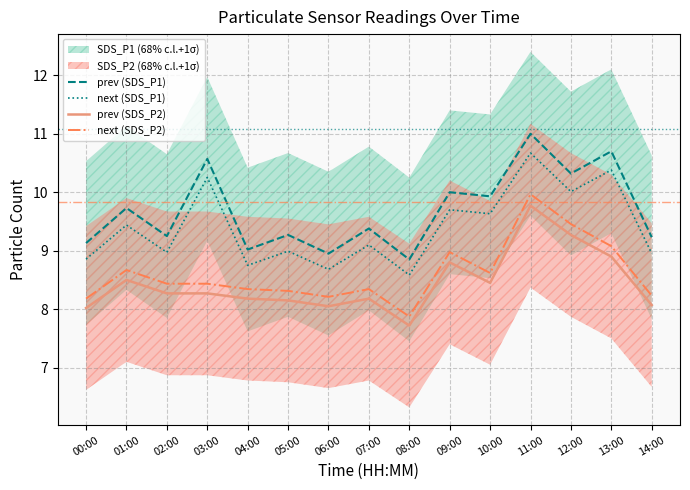

List the series in order of their peak value, highest first.

prev (SDS_P1), next (SDS_P1), next (SDS_P2), prev (SDS_P2)